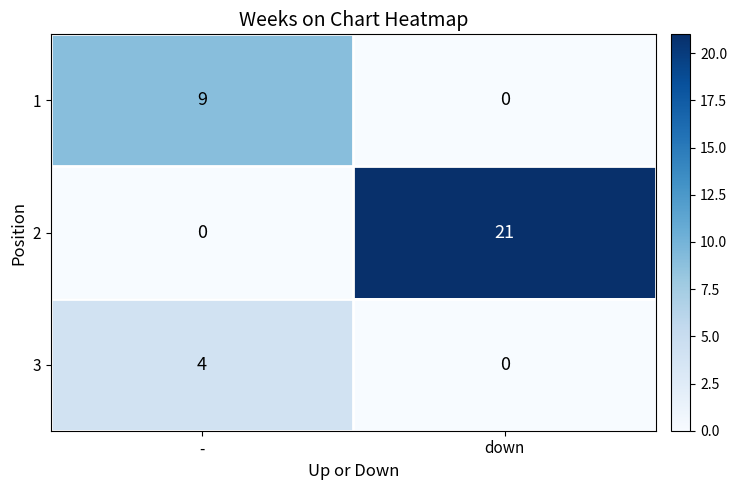

What is the sum of the 1 values at - and down?

9